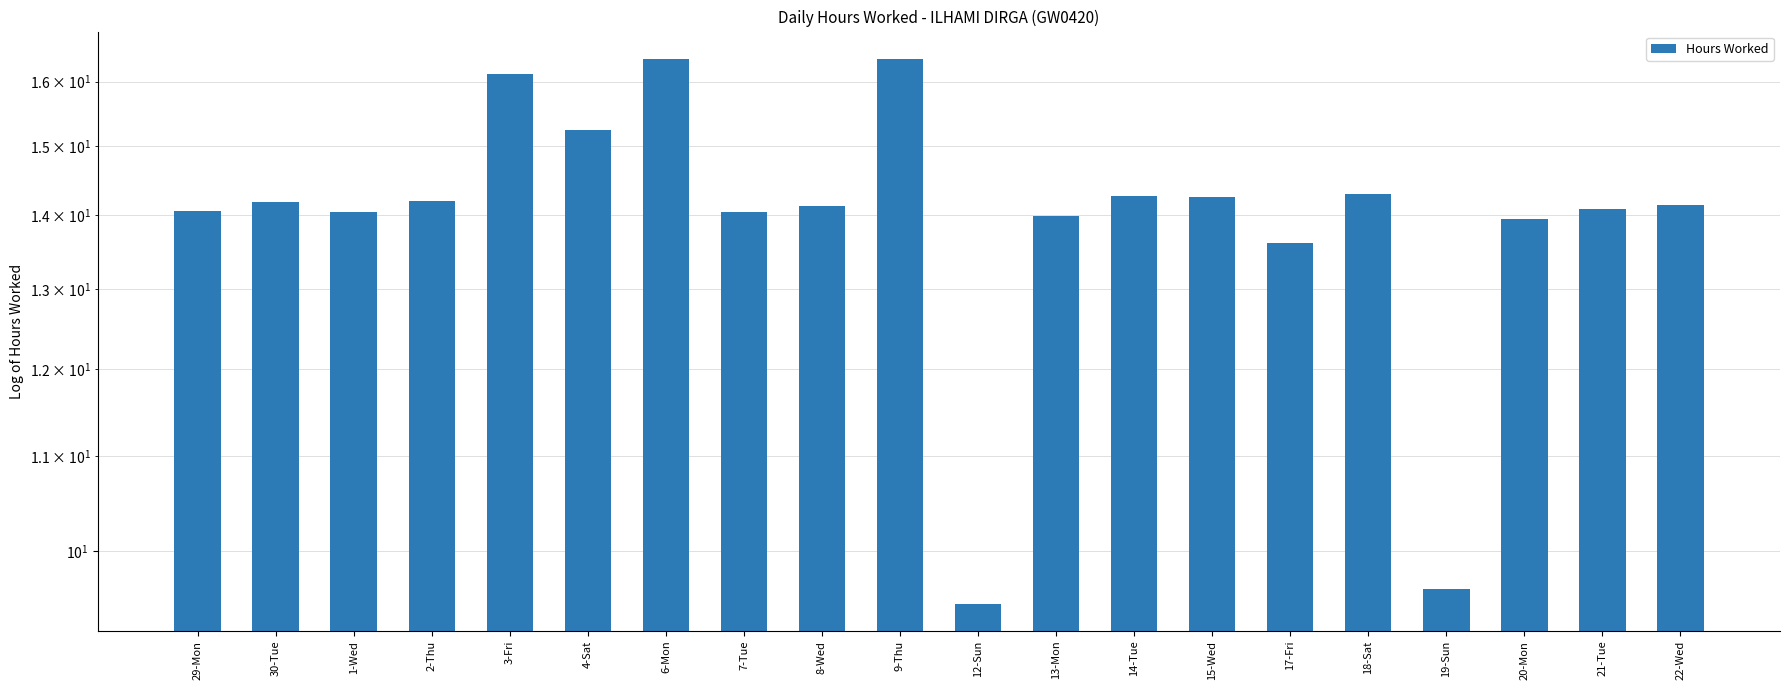

Reading left to right, list all the values displayed in this chart.

29-Mon=14.1	30-Tue=14.2	1-Wed=14.1	2-Thu=14.2	3-Fri=16.1	4-Sat=15.2	6-Mon=16.4	7-Tue=14.0	8-Wed=14.1	9-Thu=16.4	12-Sun=9.5	13-Mon=14.0	14-Tue=14.3	15-Wed=14.2	17-Fri=13.6	18-Sat=14.3	19-Sun=9.6	20-Mon=13.9	21-Tue=14.1	22-Wed=14.1